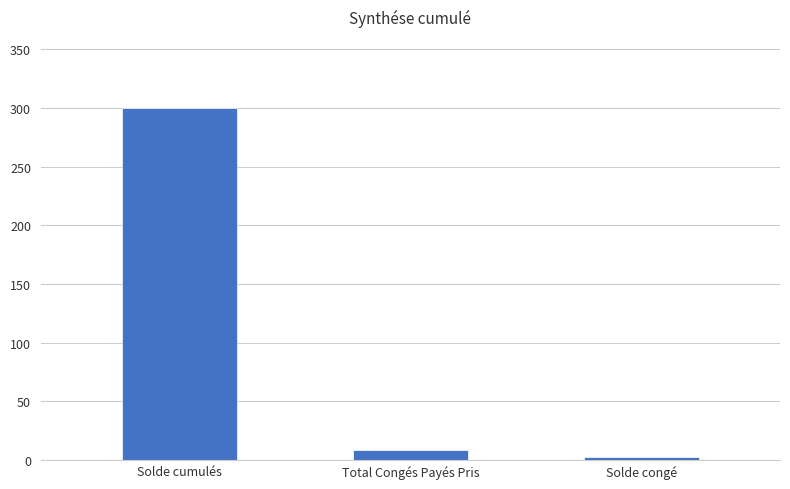

What is the sum of all values?

312.1